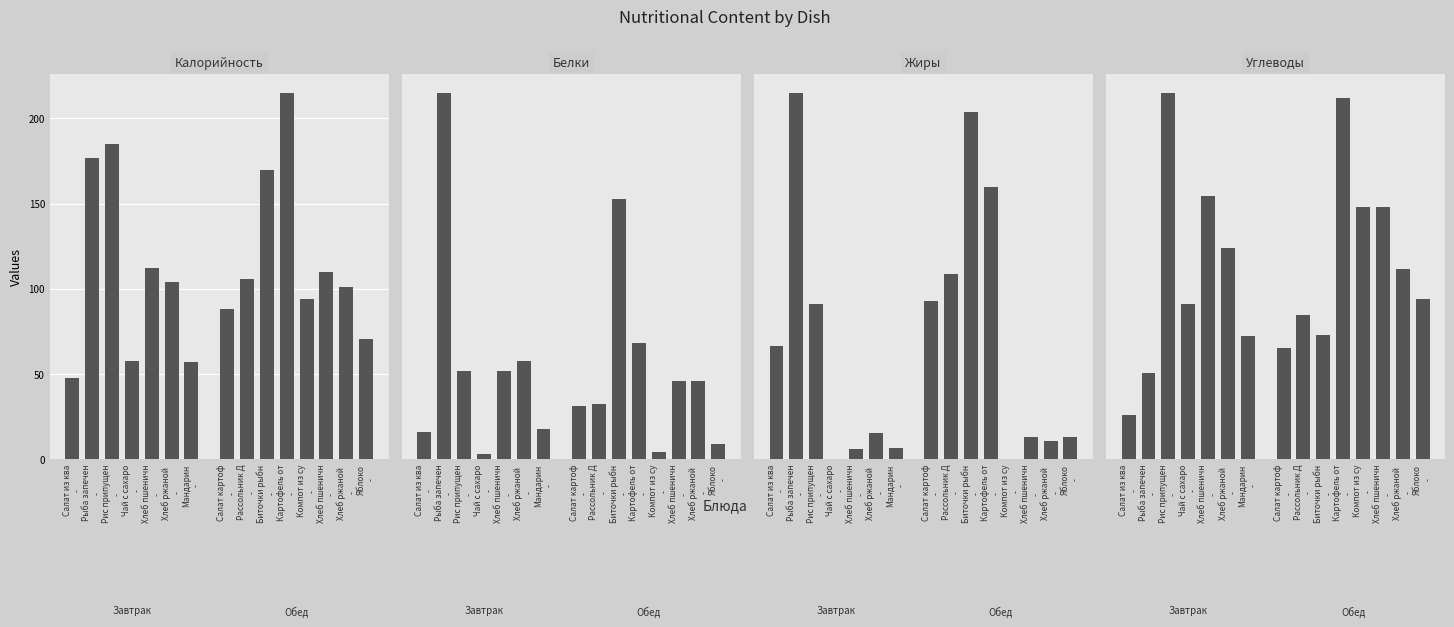

What are all the series names shown in the legend?

Калорийность, Белки, Жиры, Углеводы